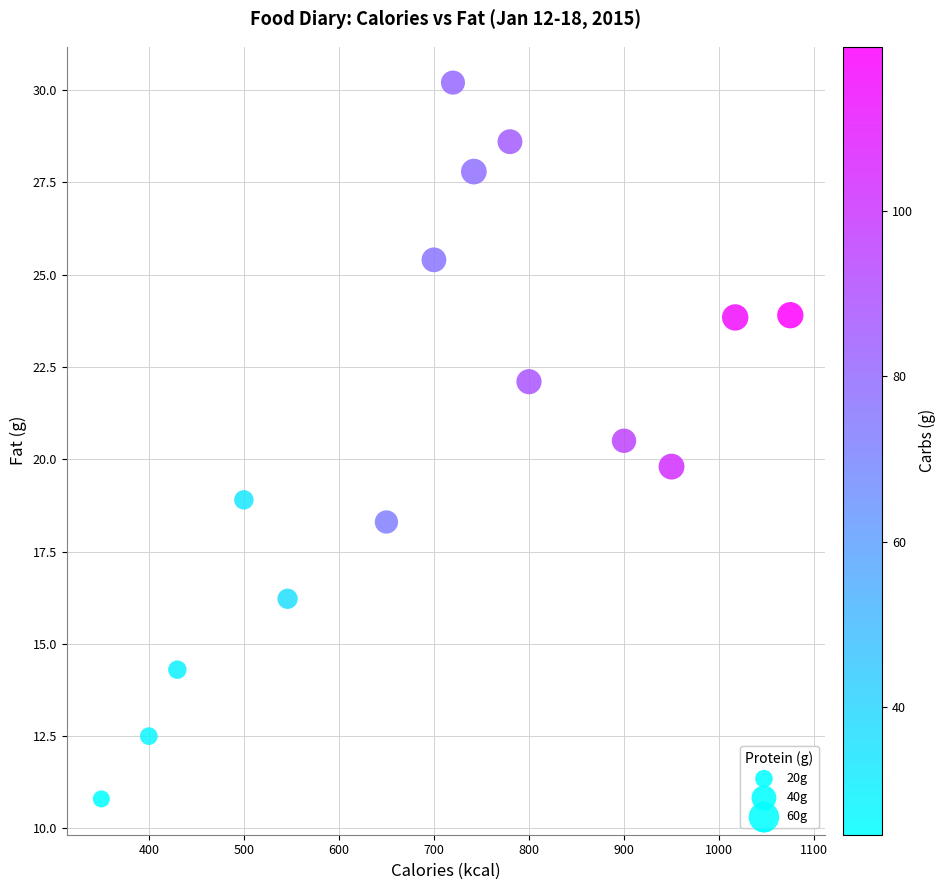

What is the range of Y values (max minus min)?

19.4